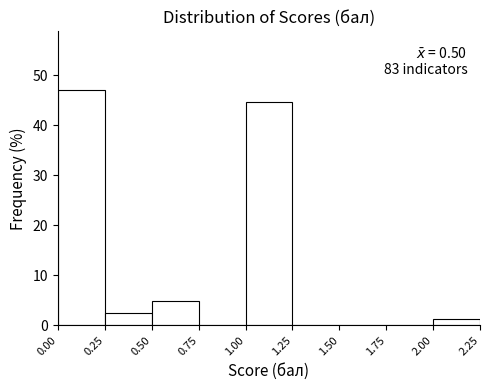

Which range on the x-axis has the tallest bar?

0.00 to 0.25